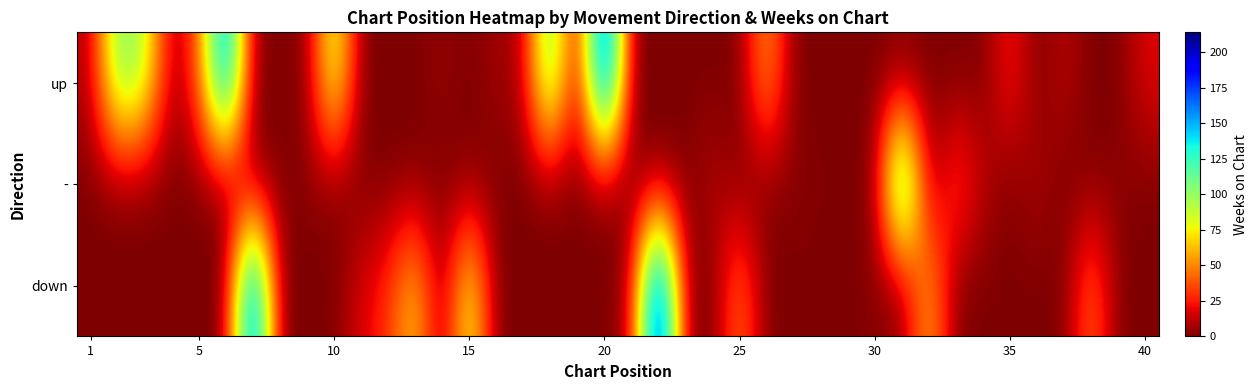

Which series has the largest range (max minus min)?

down